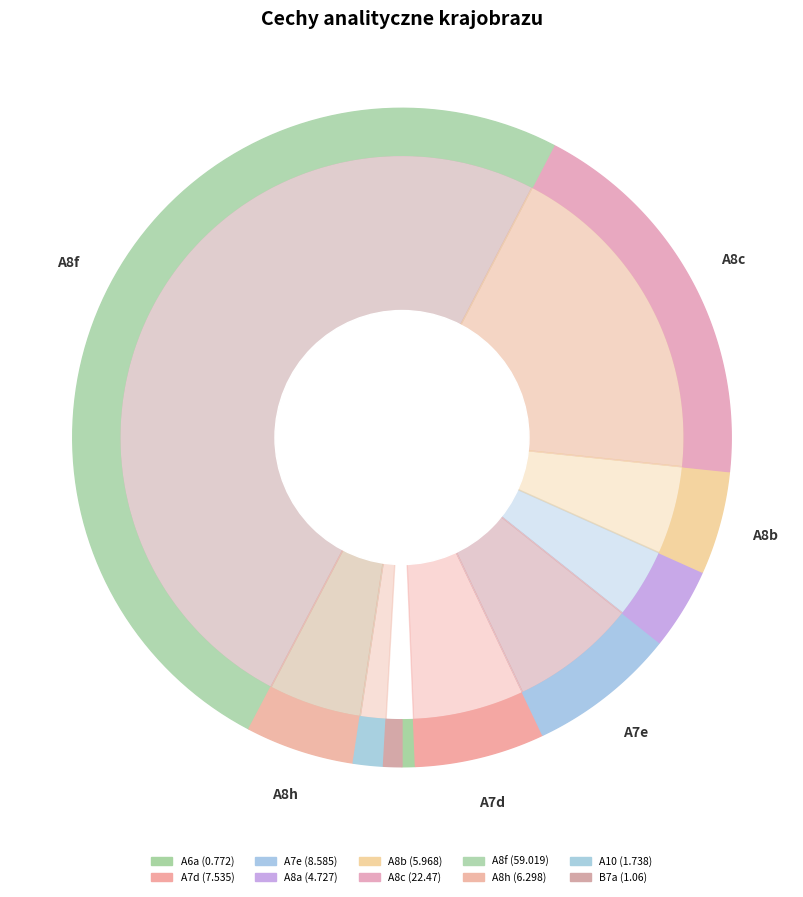

To the nearest percent, what is the difference between the largest and smallest slice percentages?

49%